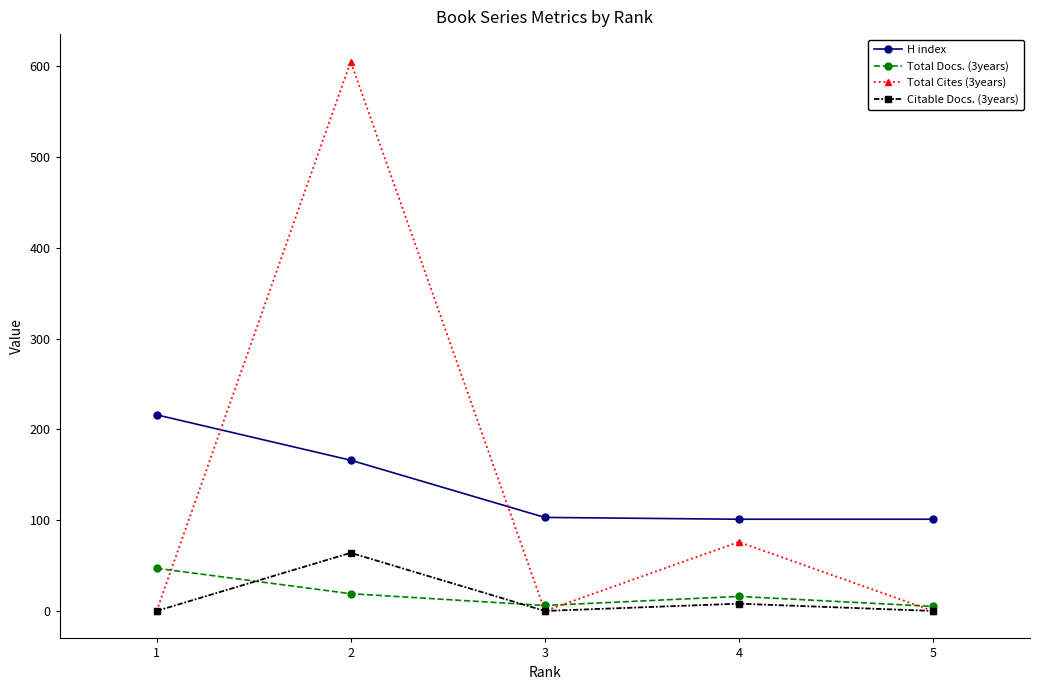

True or false: Citable Docs. (3years) has more than 2 points higher than both neighbors.

False